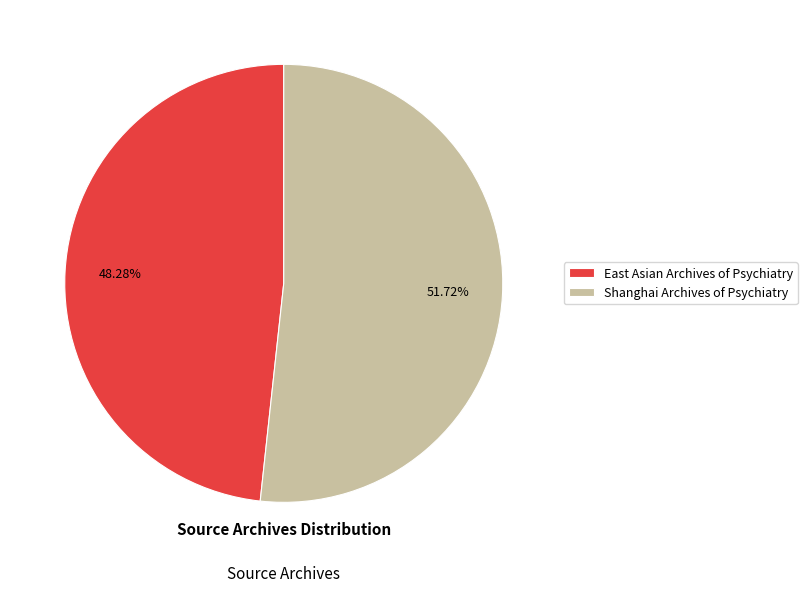

To the nearest percent, what portion does Shanghai Archives of Psychiatry represent?

52%